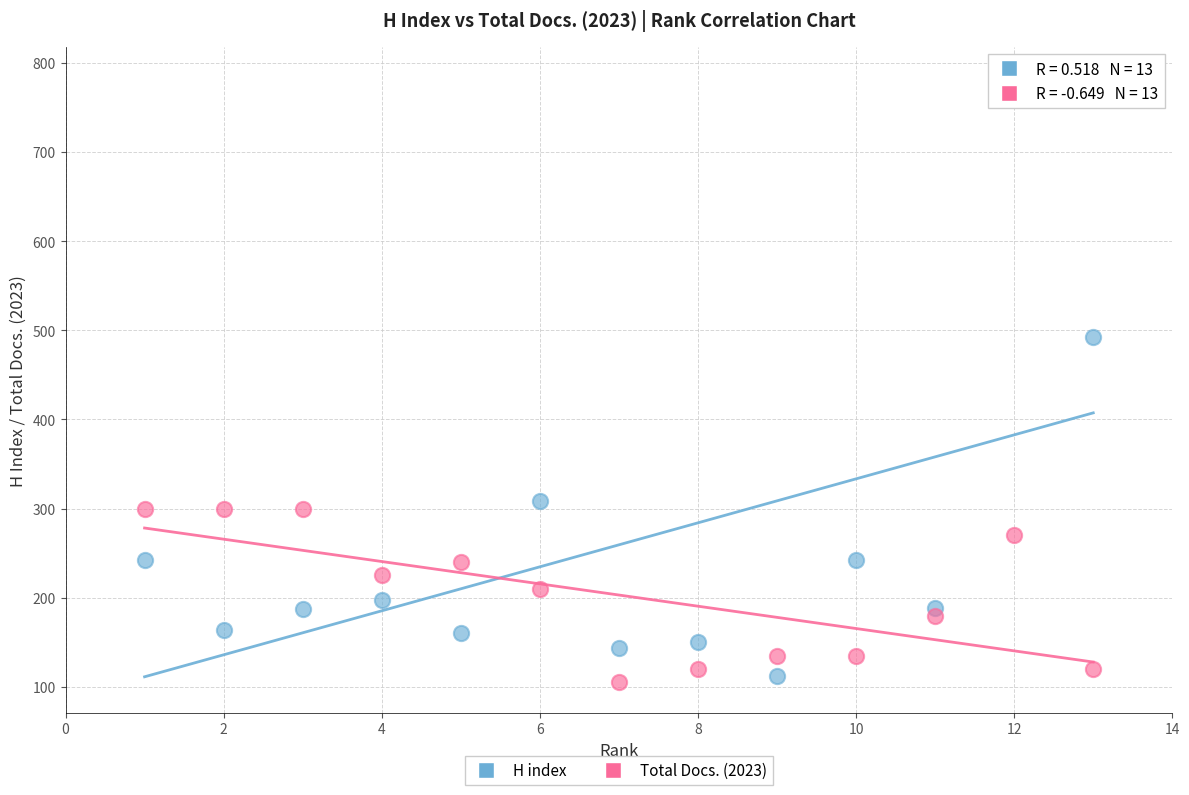

Which series has the largest Y range (max minus min)?

H index